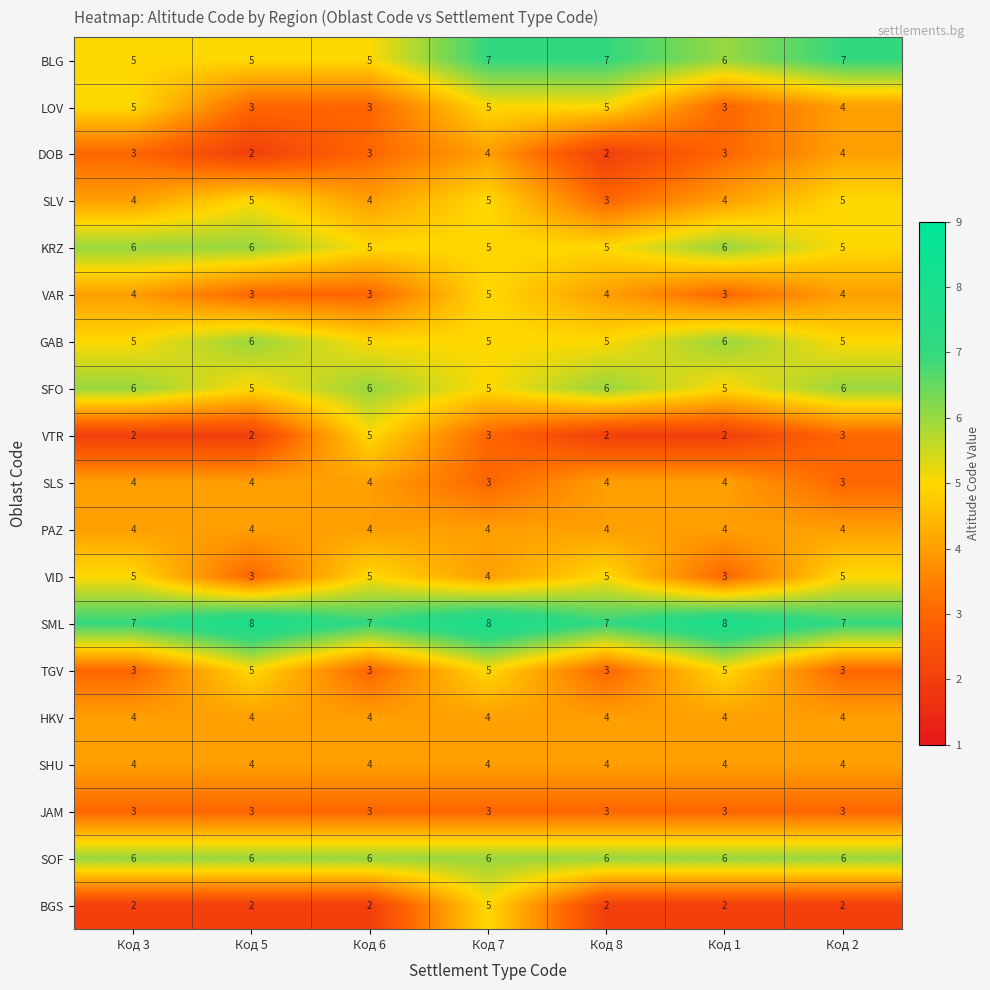

What is the lowest value of the SHU series?

4